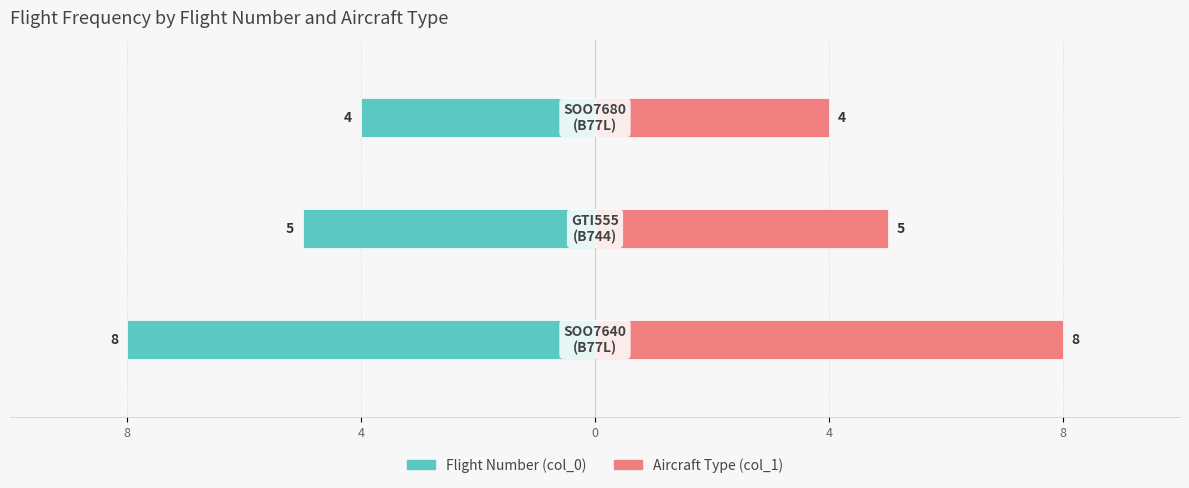

Which series has the largest total across all categories?

Aircraft Type (col_1)